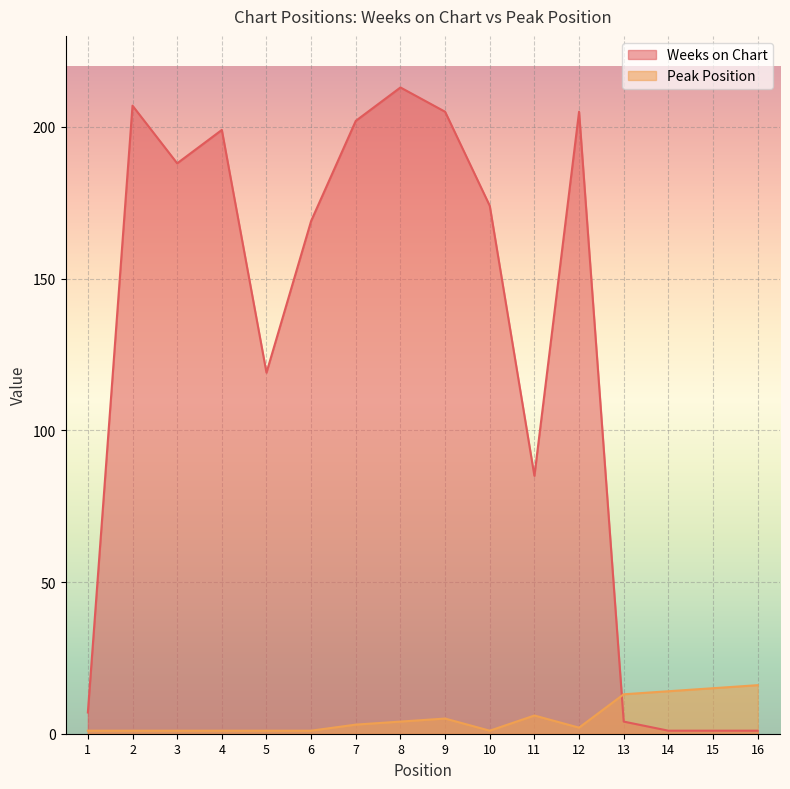

How many interior local valleys does the Weeks on Chart series have?

3